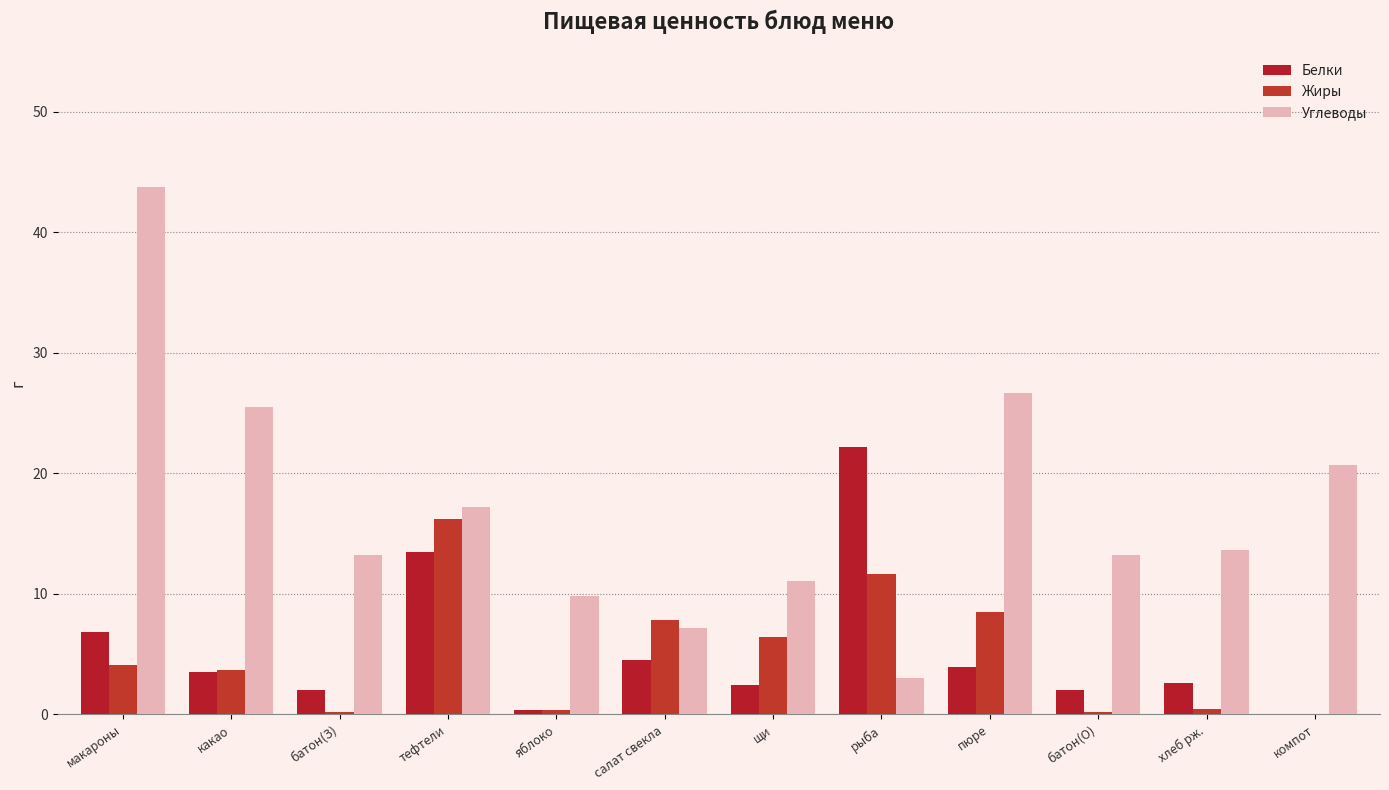

Does the chart contain stacked bars?

No